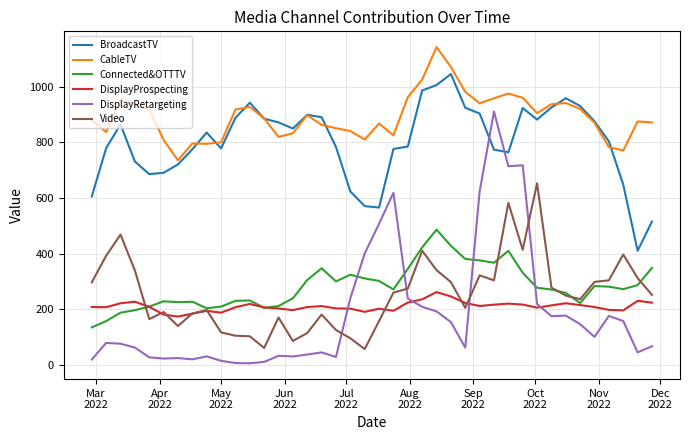

Rank the series by their maximum value, from highest to lowest.

CableTV, BroadcastTV, DisplayRetargeting, Video, Connected&OTTTV, DisplayProspecting